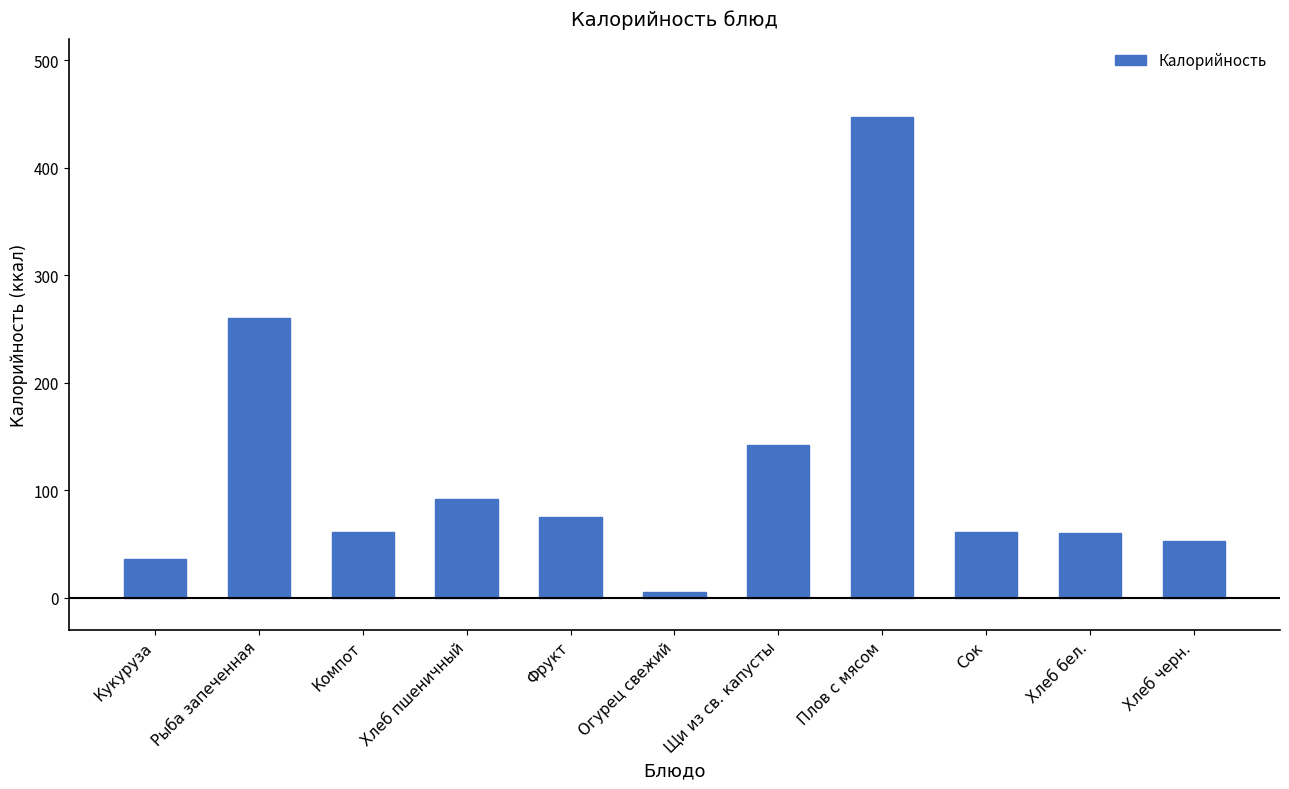

What is the difference between the maximum and minimum values?

441.3